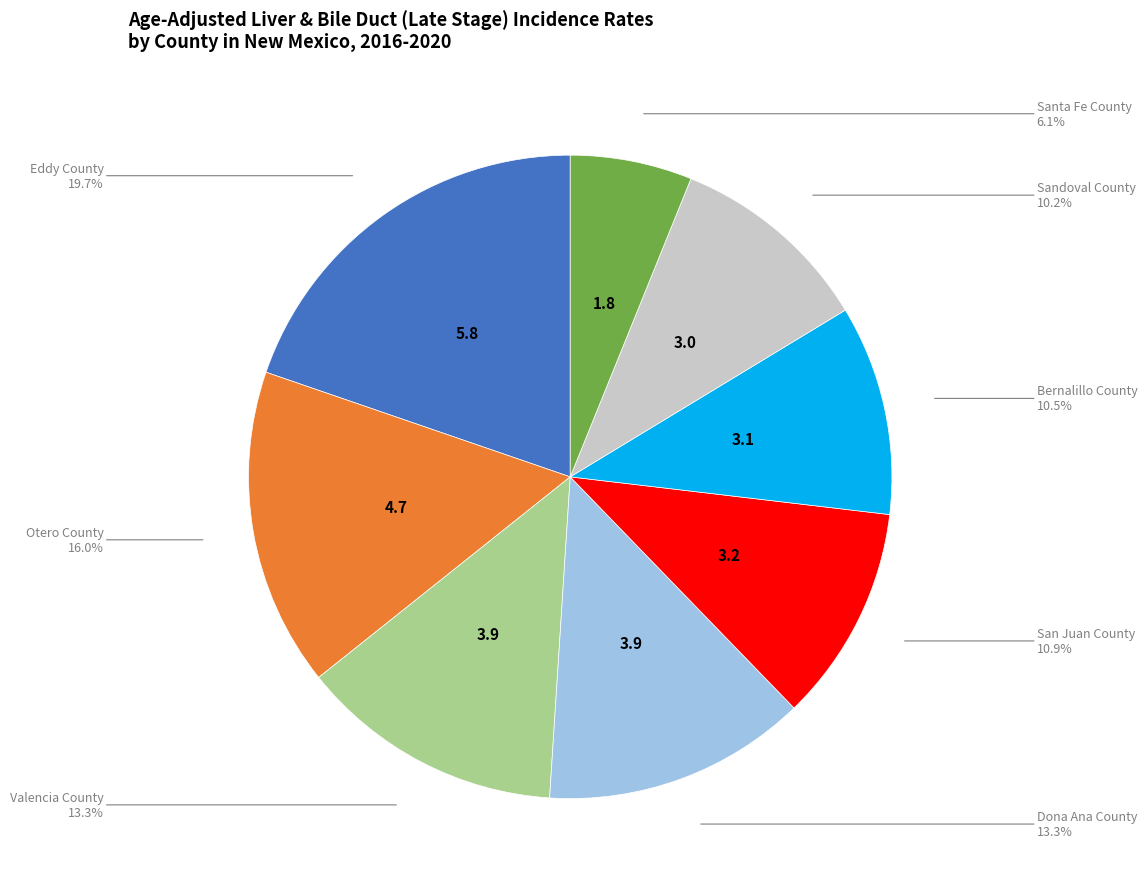

Does any single category account for the majority?

No